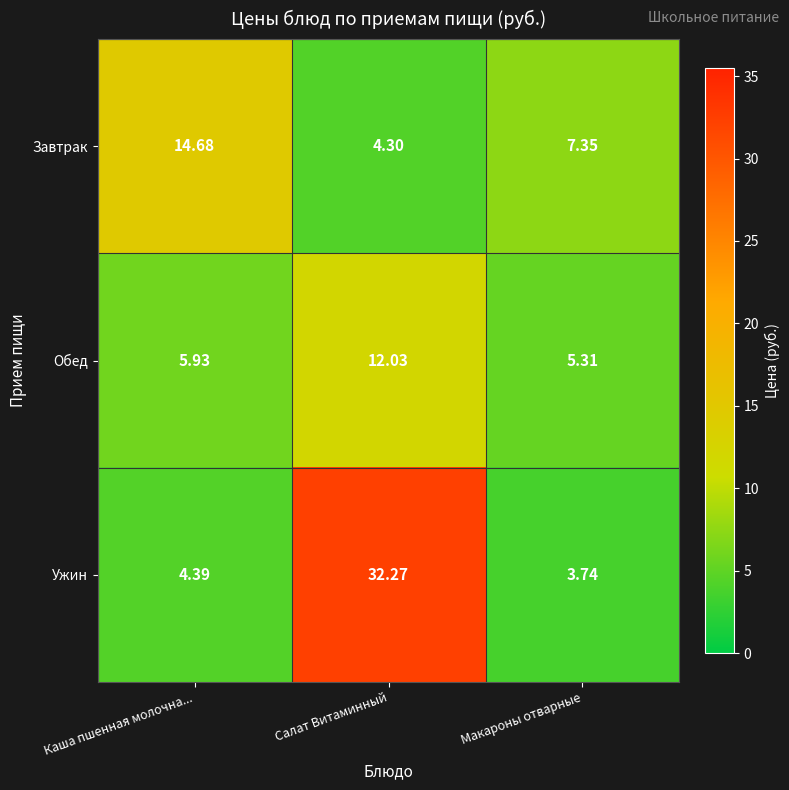

Where is Завтрак nearest to the value 9?

Макароны отварные